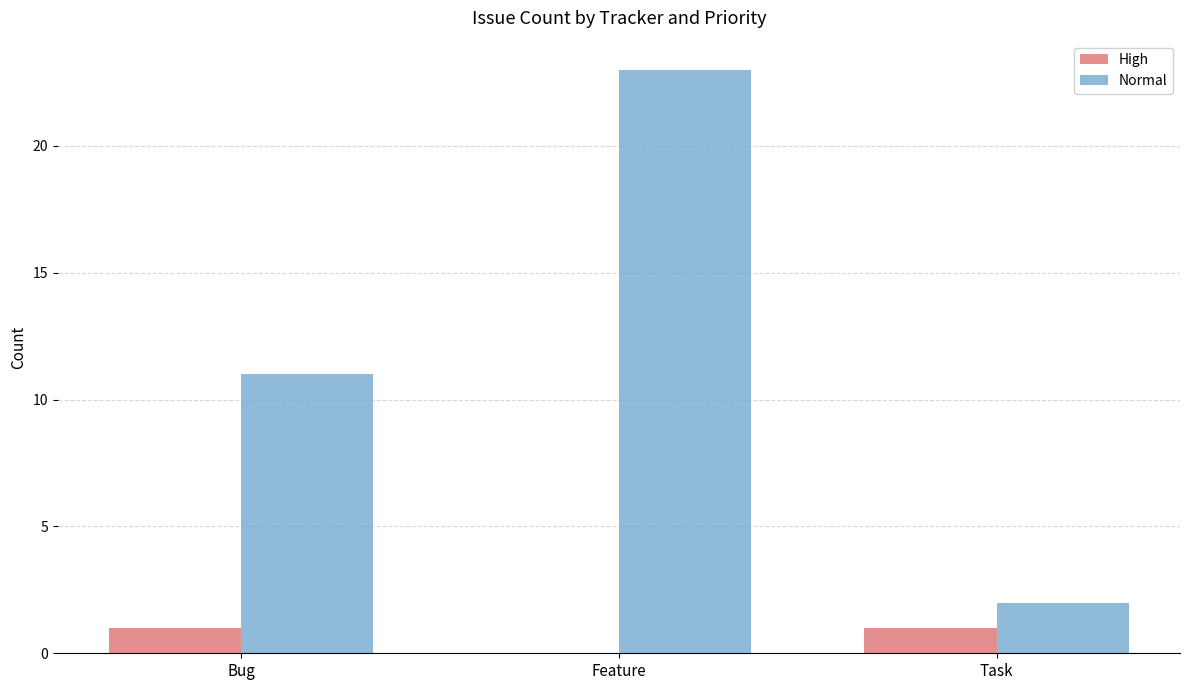

What is the average value of the High series?

1